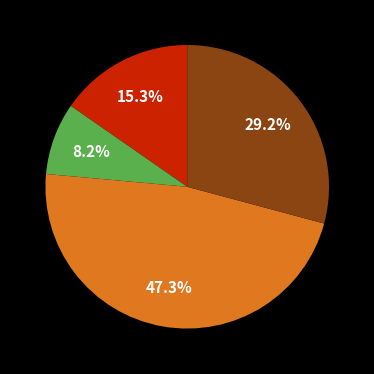

Is there any slice that represents more than half of the pie?

No